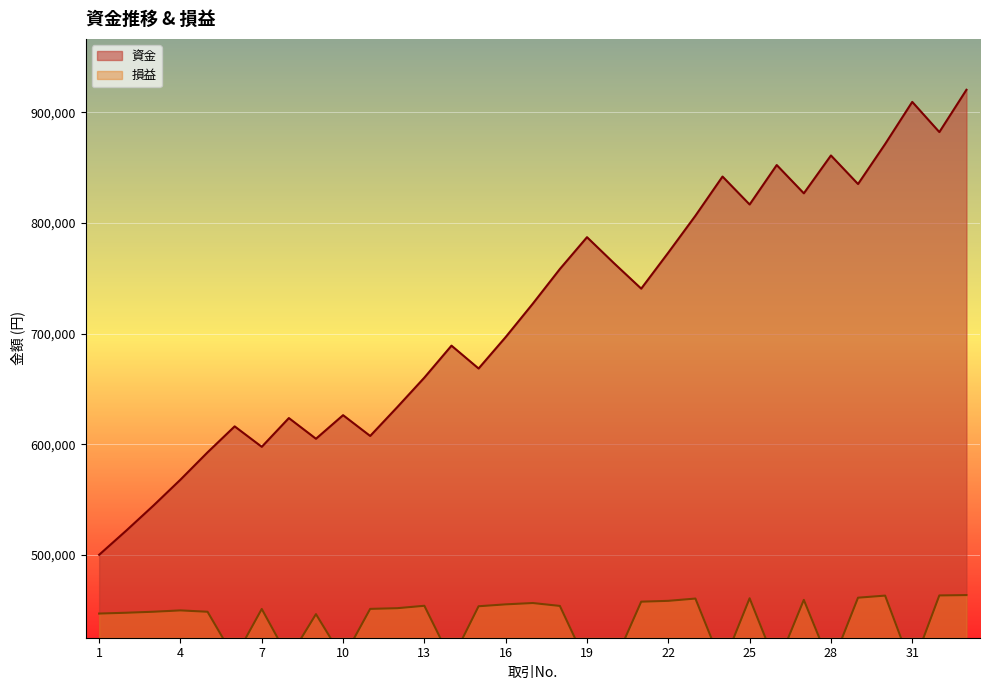

What is the lowest value of the 損益 series?

397715.2